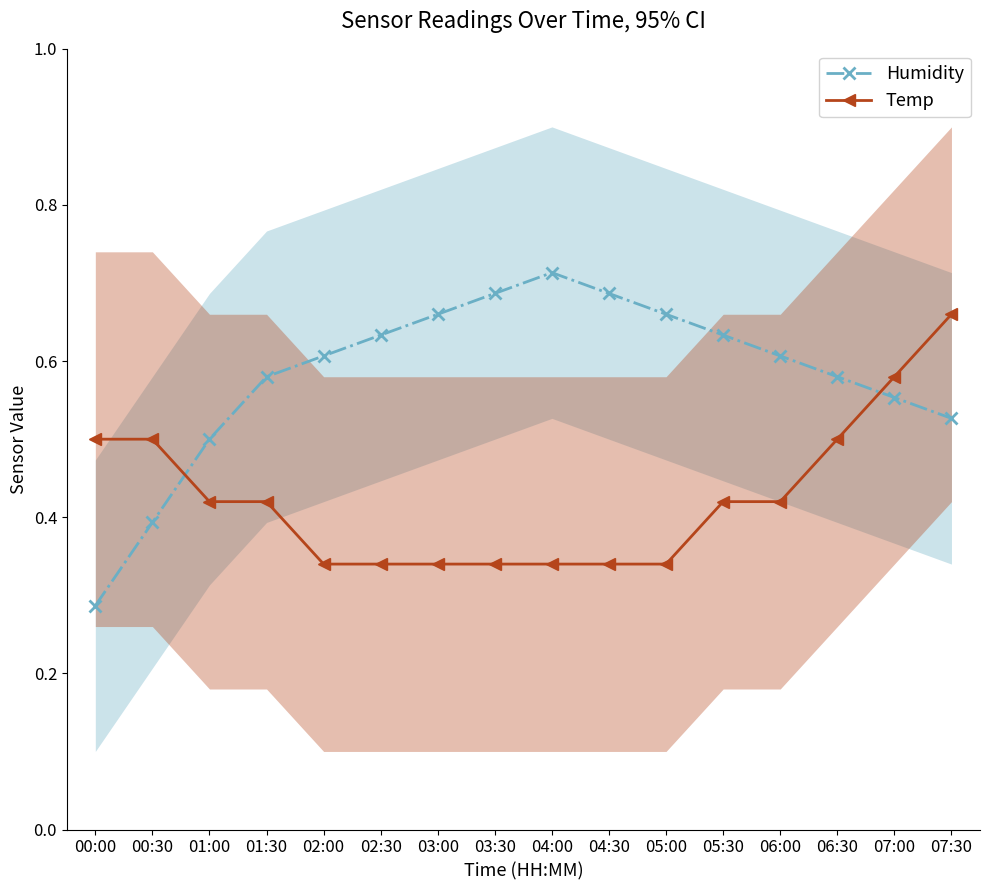

How many times do Humidity and Temp cross each other?

2